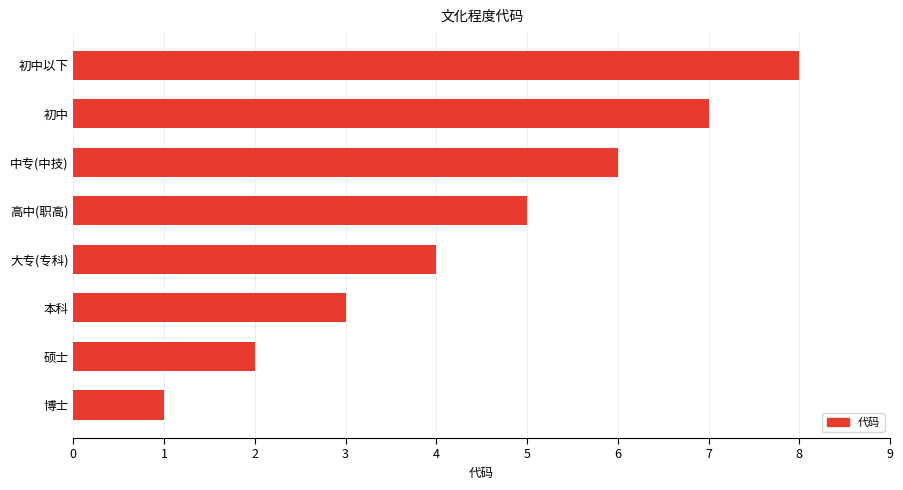

How many bars are there in total?

8